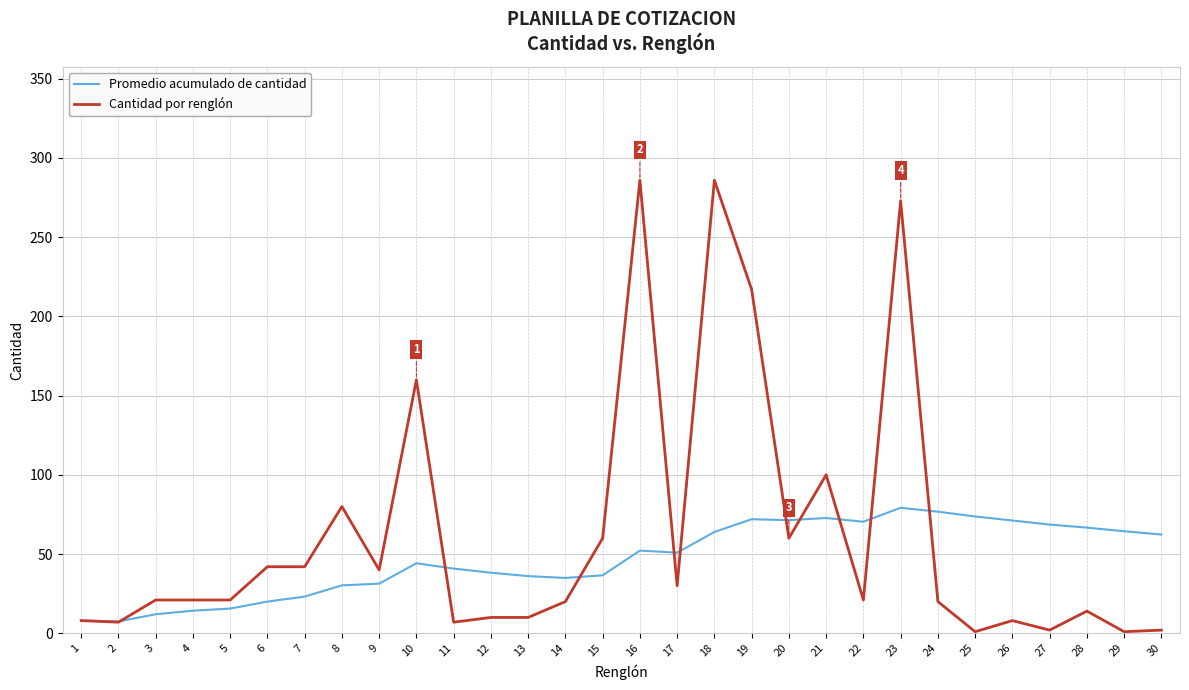

Rank the series by their average value, from lowest to highest.

Promedio acumulado de cantidad, Cantidad por renglón